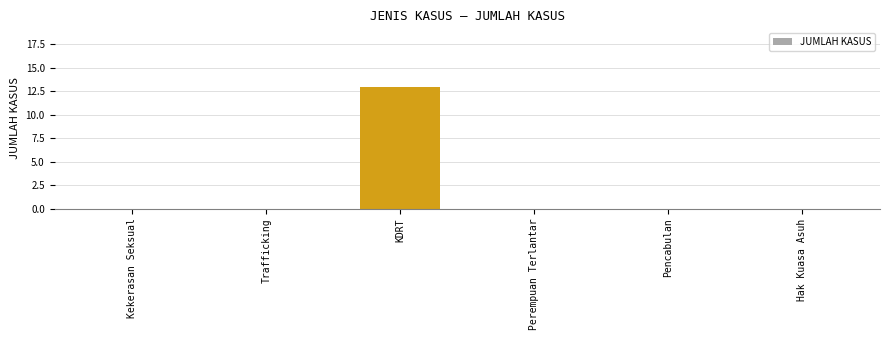

Which label corresponds to the largest value in the chart?

KDRT